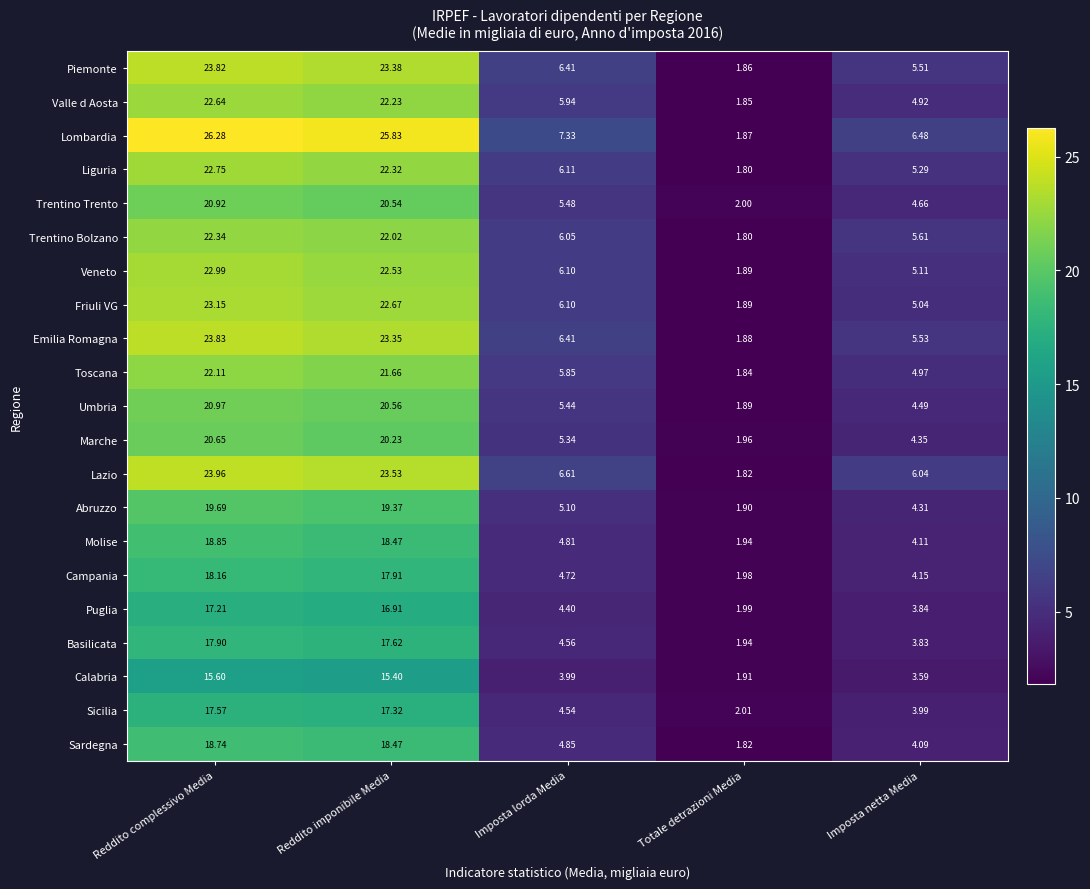

Which category has the lowest value across all series?

Totale detrazioni Media